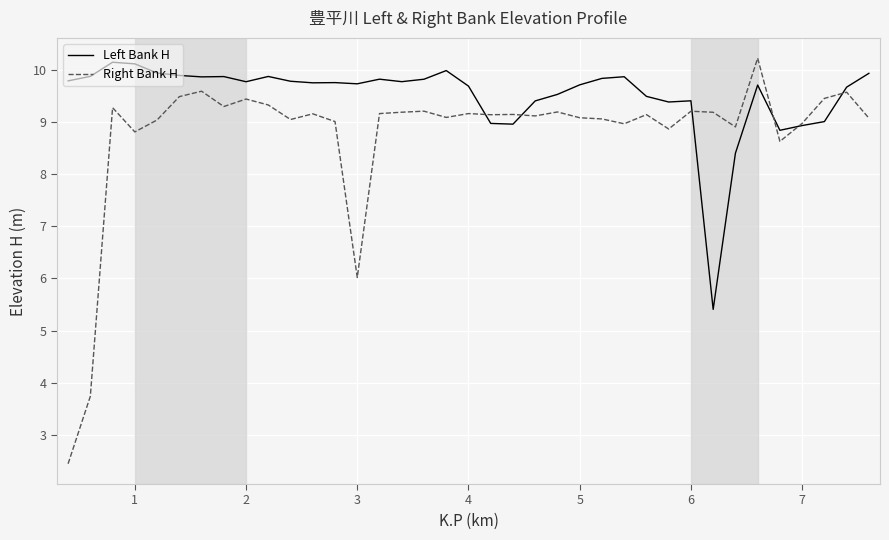

Does the chart have visible grid lines?

Yes